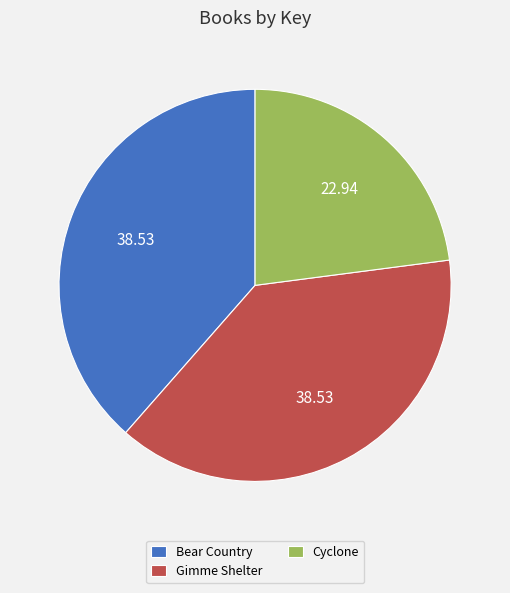

Is there any slice that represents more than half of the pie?

No